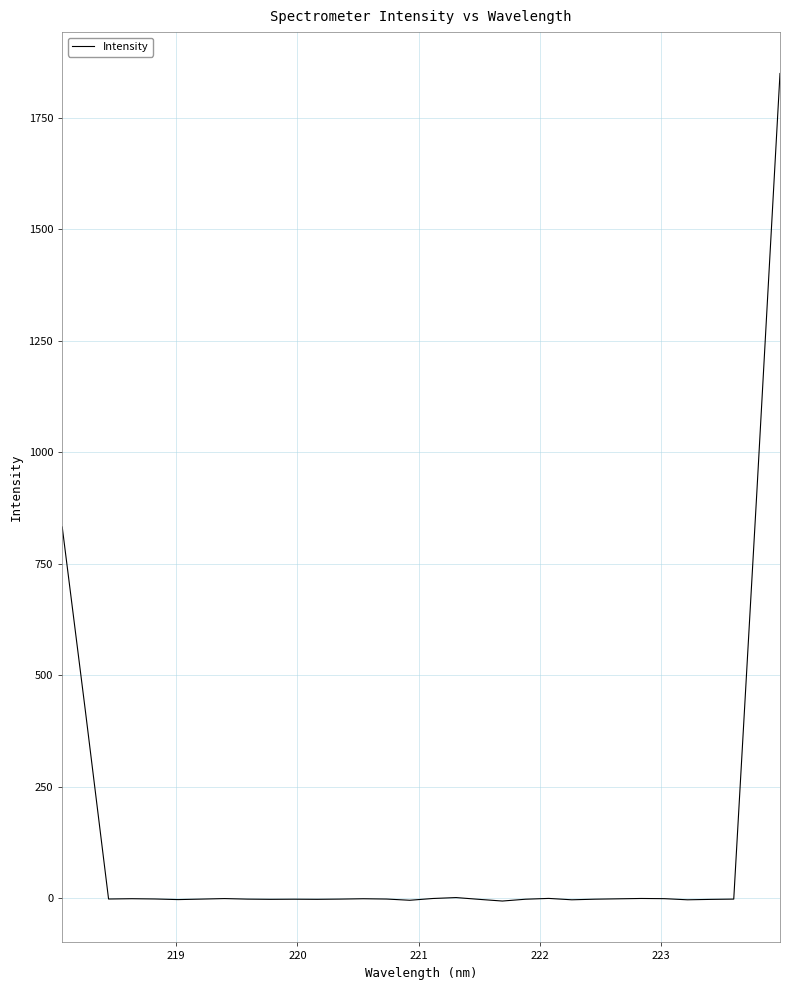

What is the maximum value shown in the chart?

1849.0